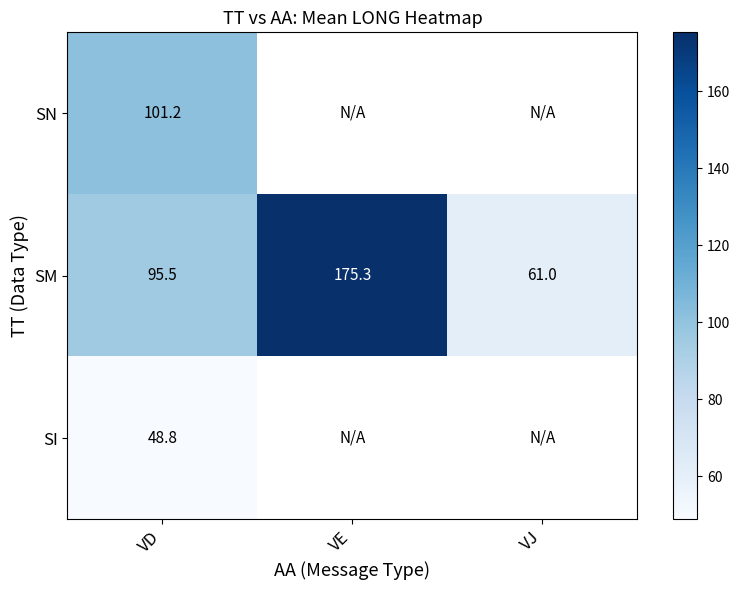

Between VD and VJ, which series saw the biggest shift?

SM